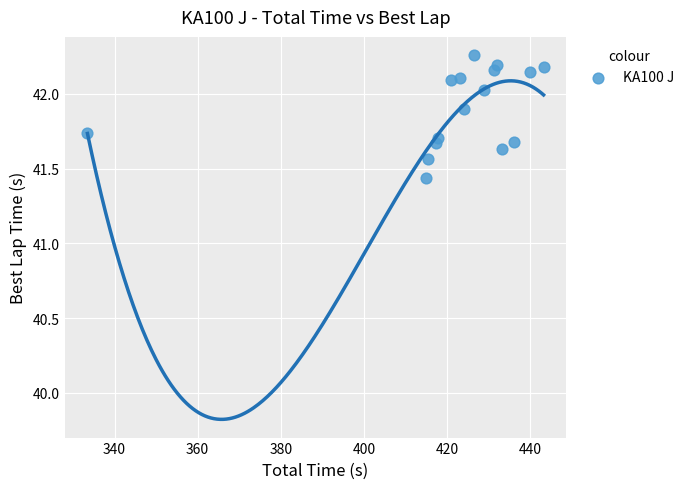

What is the range of Y values (max minus min)?

0.8